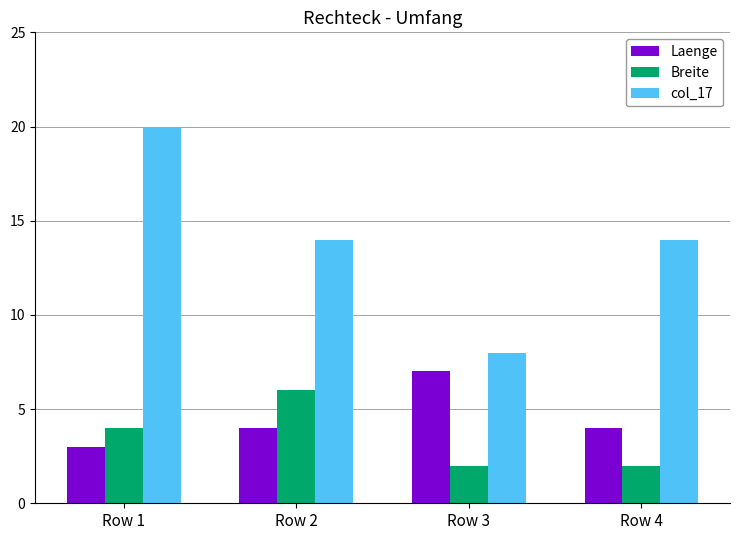

What value does the col_17 series have at Row 3?

8